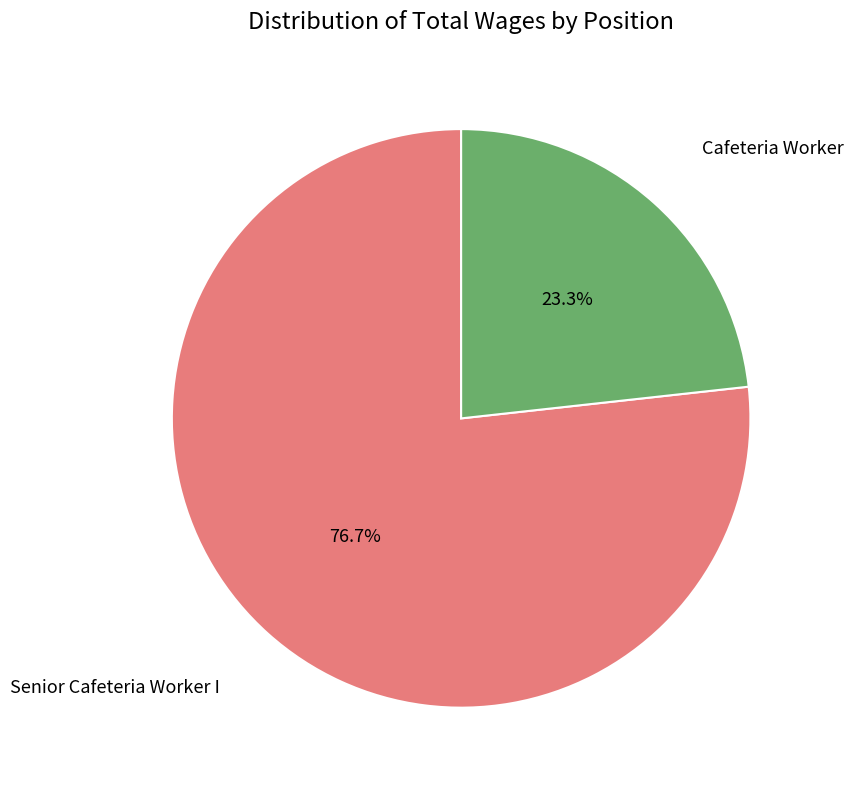

Is there a majority slice in this chart?

Yes